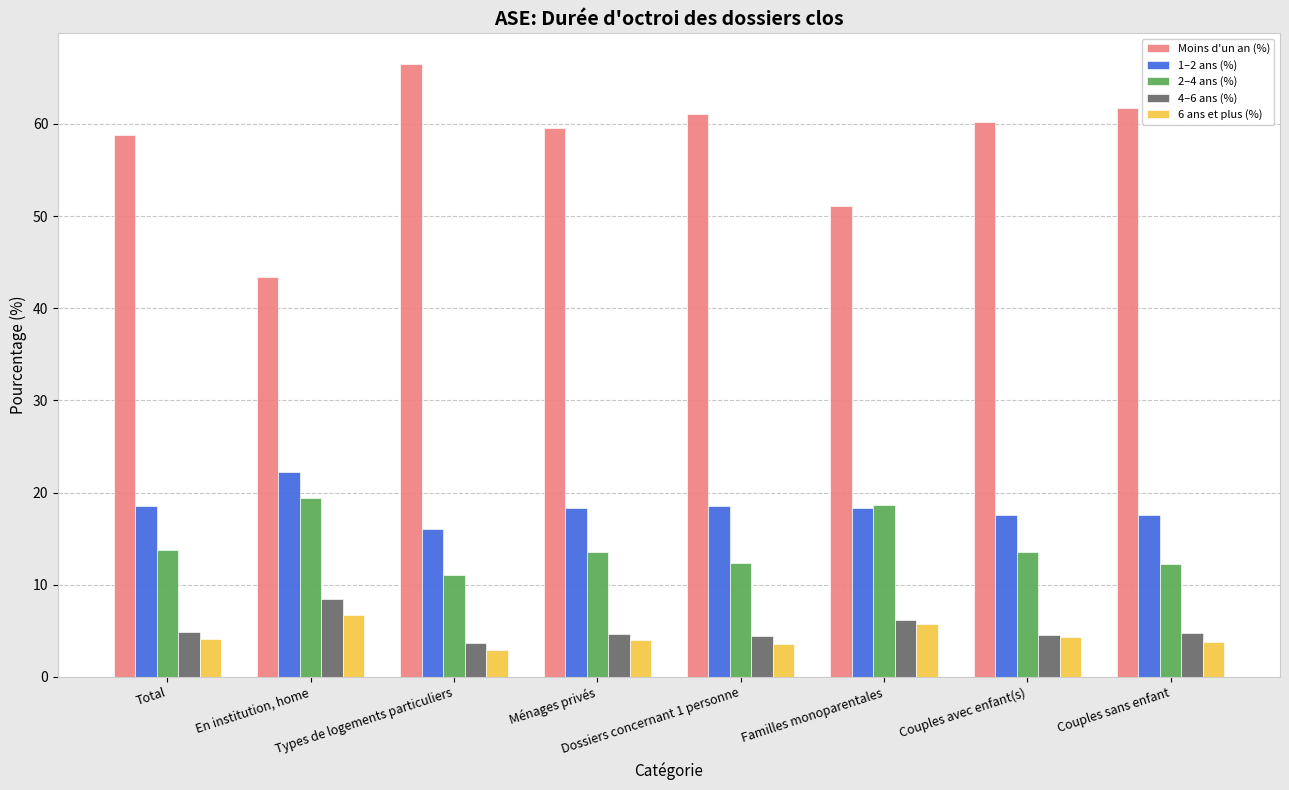

What position from the left is Couples sans enfant?

8